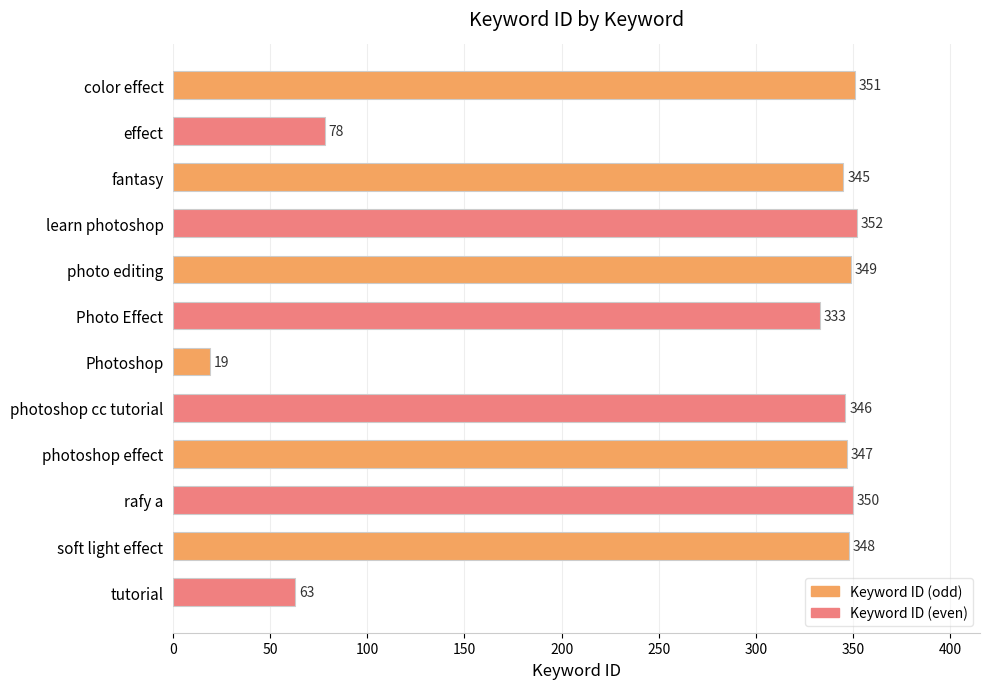

Are the bars horizontal?

Yes